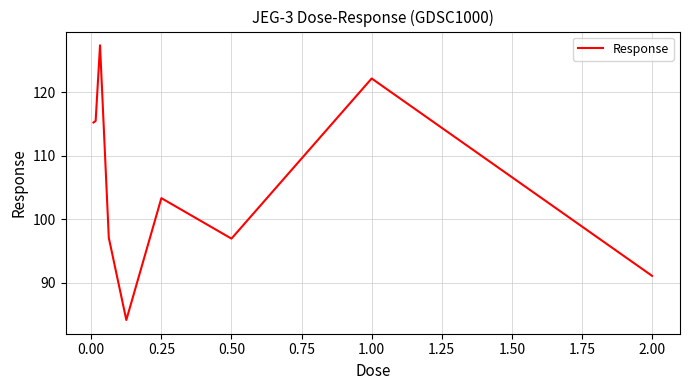

What is the greatest value displayed?

127.4